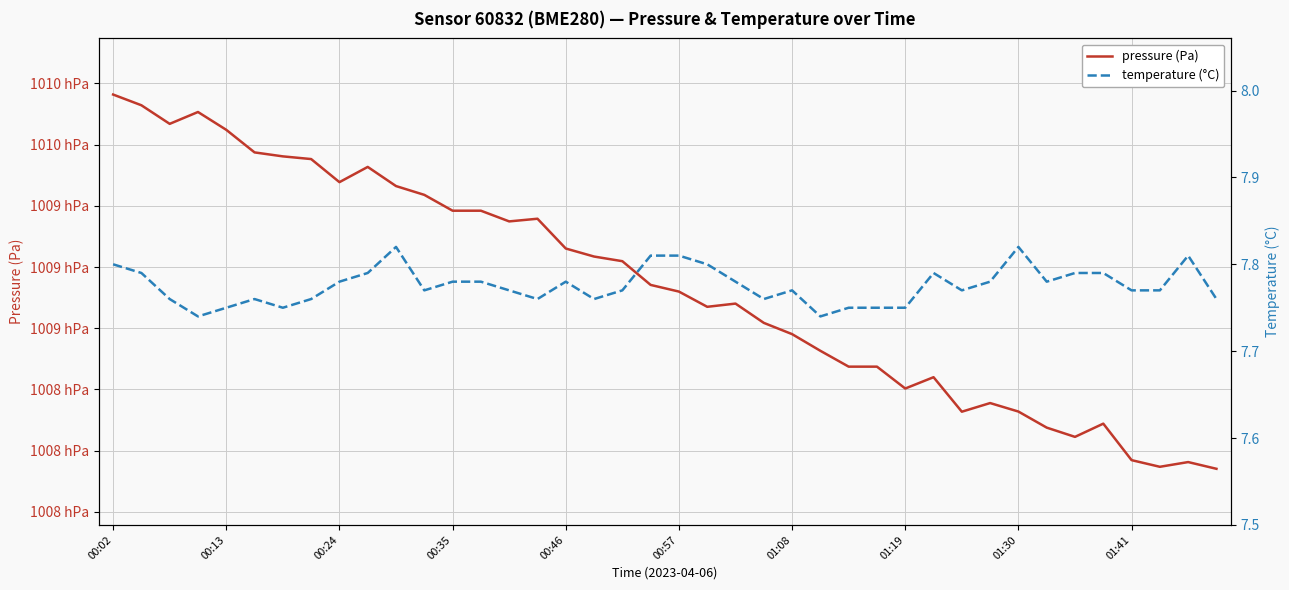

Rank the series at 27 from highest to lowest value.

pressure (Pa), temperature (°C)